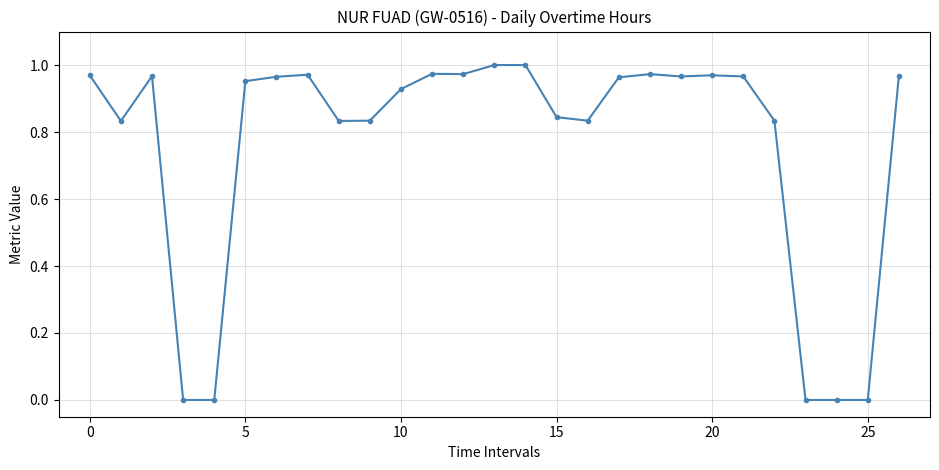

How many lines are shown in the chart?

1